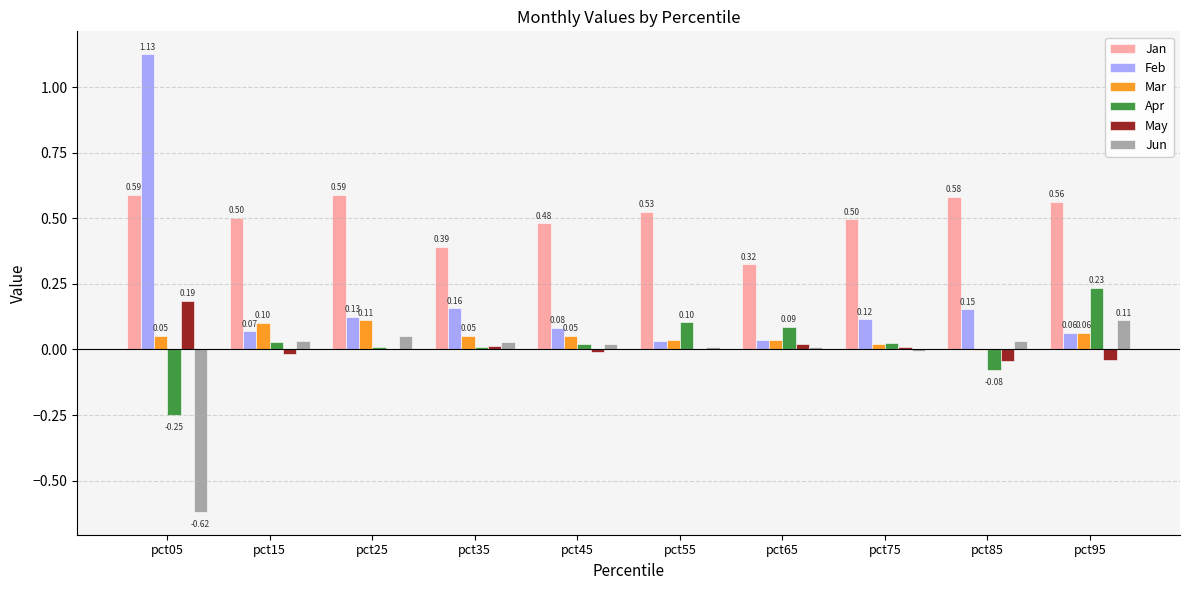

Are the bars grouped side by side (vs. stacked)?

Yes